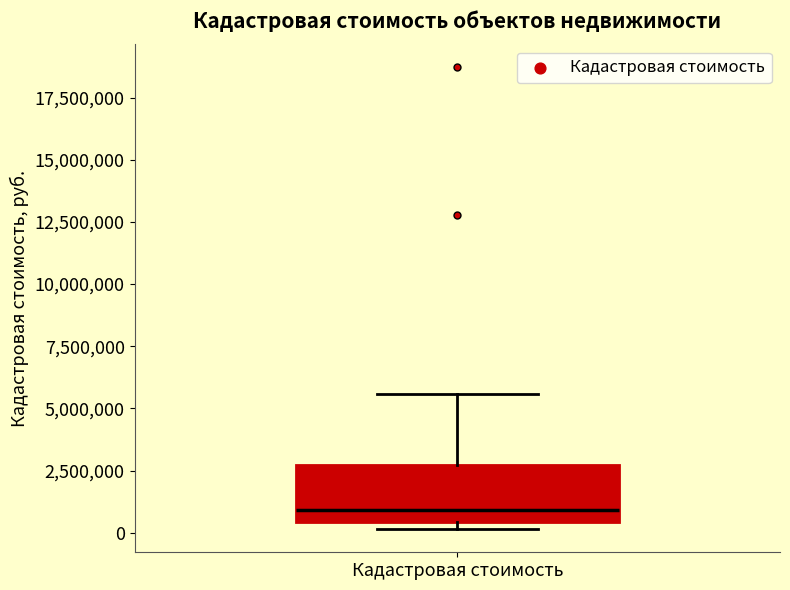

Transcribe this box plot: give where the median line is, the range the box spans, and where the two whiskers end, as read against the y-axis. The values are not printed on the chart, so give them approximately, as read against the axis.

median 1000000, box 500000 to 2500000, whiskers 0 to 5500000